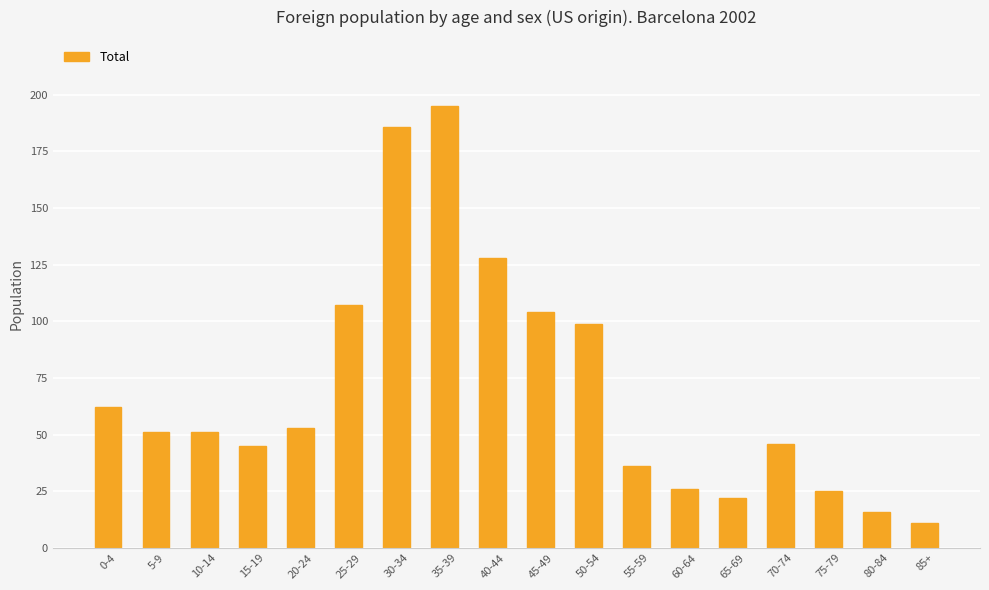

Reading right to left, extract all data points from this chart.

85+=11	80-84=16	75-79=25	70-74=46	65-69=22	60-64=26	55-59=36	50-54=99	45-49=104	40-44=128	35-39=195	30-34=186	25-29=107	20-24=53	15-19=45	10-14=51	5-9=51	0-4=62